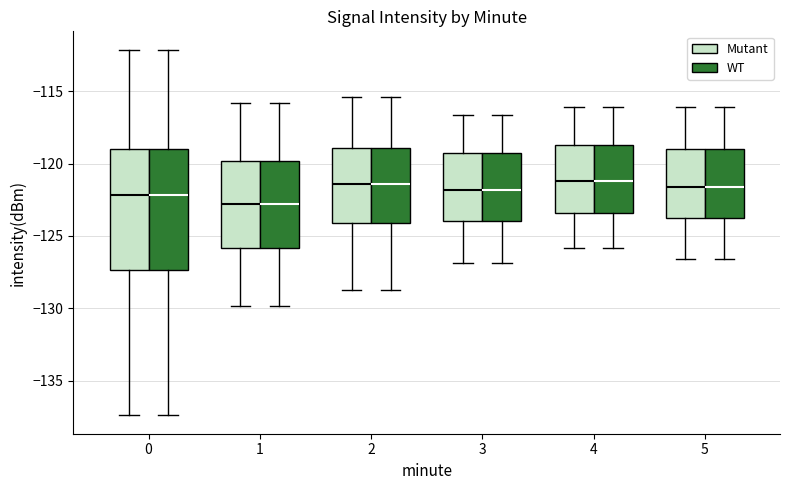

Reading left to right, read every box against the y-axis: the position of its median line, the range the box covers, and the ends of its whiskers. The values are not printed on the chart, so give them approximately, as read against the axis.

0 (Mutant): median -122.0, box -127.5 to -119.0, whiskers -137.5 to -112.0
0 (WT): median -122.0, box -127.5 to -119.0, whiskers -137.5 to -112.0
1 (Mutant): median -123.0, box -126.0 to -120.0, whiskers -130.0 to -116.0
1 (WT): median -123.0, box -126.0 to -120.0, whiskers -130.0 to -116.0
2 (Mutant): median -121.5, box -124.0 to -119.0, whiskers -129.0 to -115.5
2 (WT): median -121.5, box -124.0 to -119.0, whiskers -129.0 to -115.5
3 (Mutant): median -122.0, box -124.0 to -119.5, whiskers -127.0 to -116.5
3 (WT): median -122.0, box -124.0 to -119.5, whiskers -127.0 to -116.5
4 (Mutant): median -121.0, box -123.5 to -118.5, whiskers -126.0 to -116.0
4 (WT): median -121.0, box -123.5 to -118.5, whiskers -126.0 to -116.0
5 (Mutant): median -121.5, box -123.5 to -119.0, whiskers -126.5 to -116.0
5 (WT): median -121.5, box -123.5 to -119.0, whiskers -126.5 to -116.0